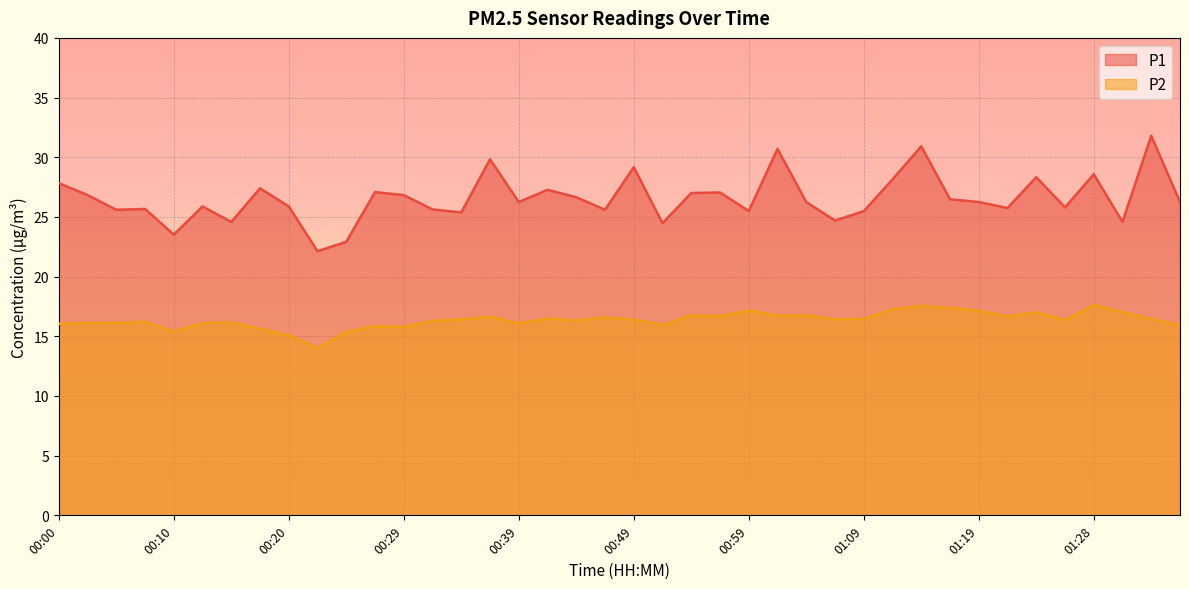

True or false: P2 and P1 intersect in this chart.

False